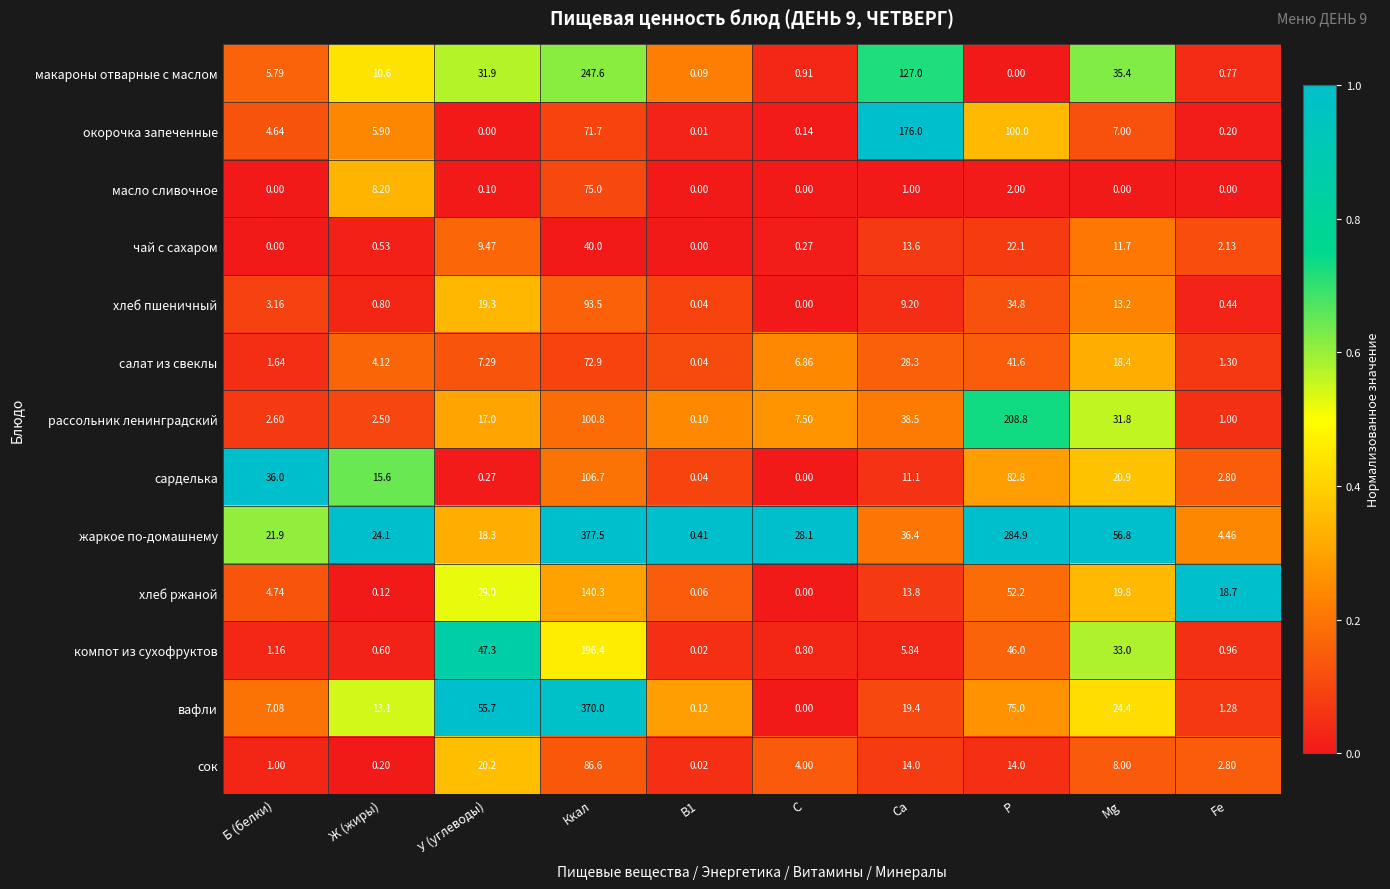

At how many categories does at least one series exceed 0?

10